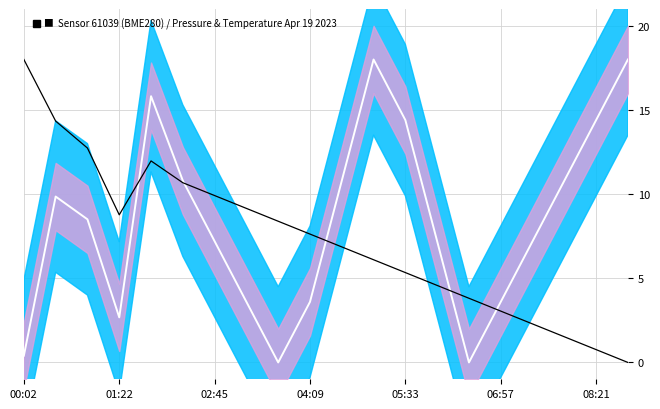

How many intersections are there between temperature and pressure mean?

5